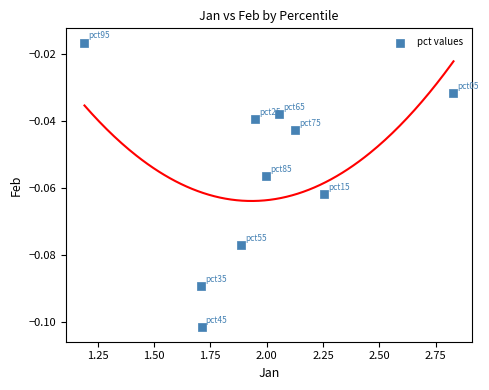

What is the average X value?

2.0